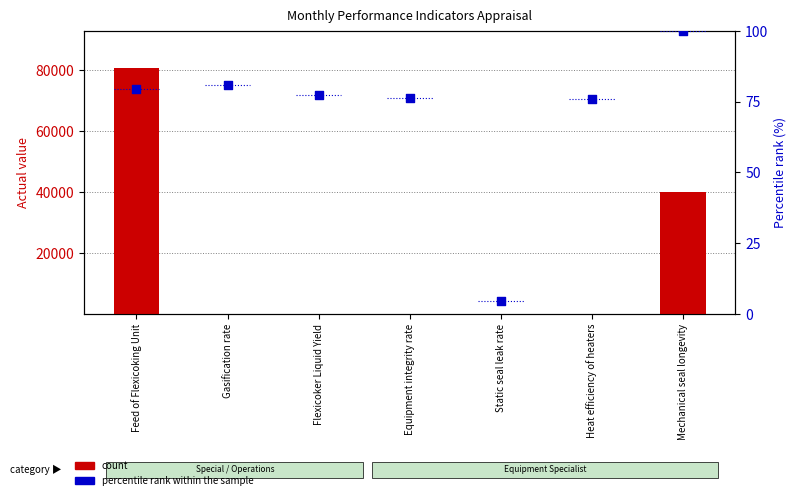

Is the value of count at Mechanical seal longevity greater than the value of percentile rank within the sample at Equipment integrity rate?

Yes